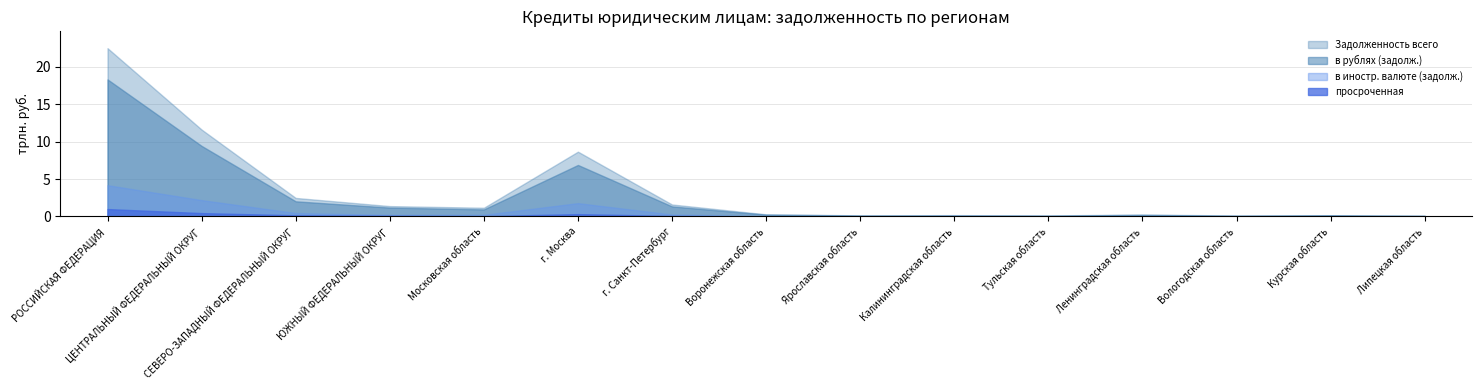

What is the sum of the в иностр. валюте (задолж.) values at Вологодская область and РОССИЙСКАЯ ФЕДЕРАЦИЯ?

4.2